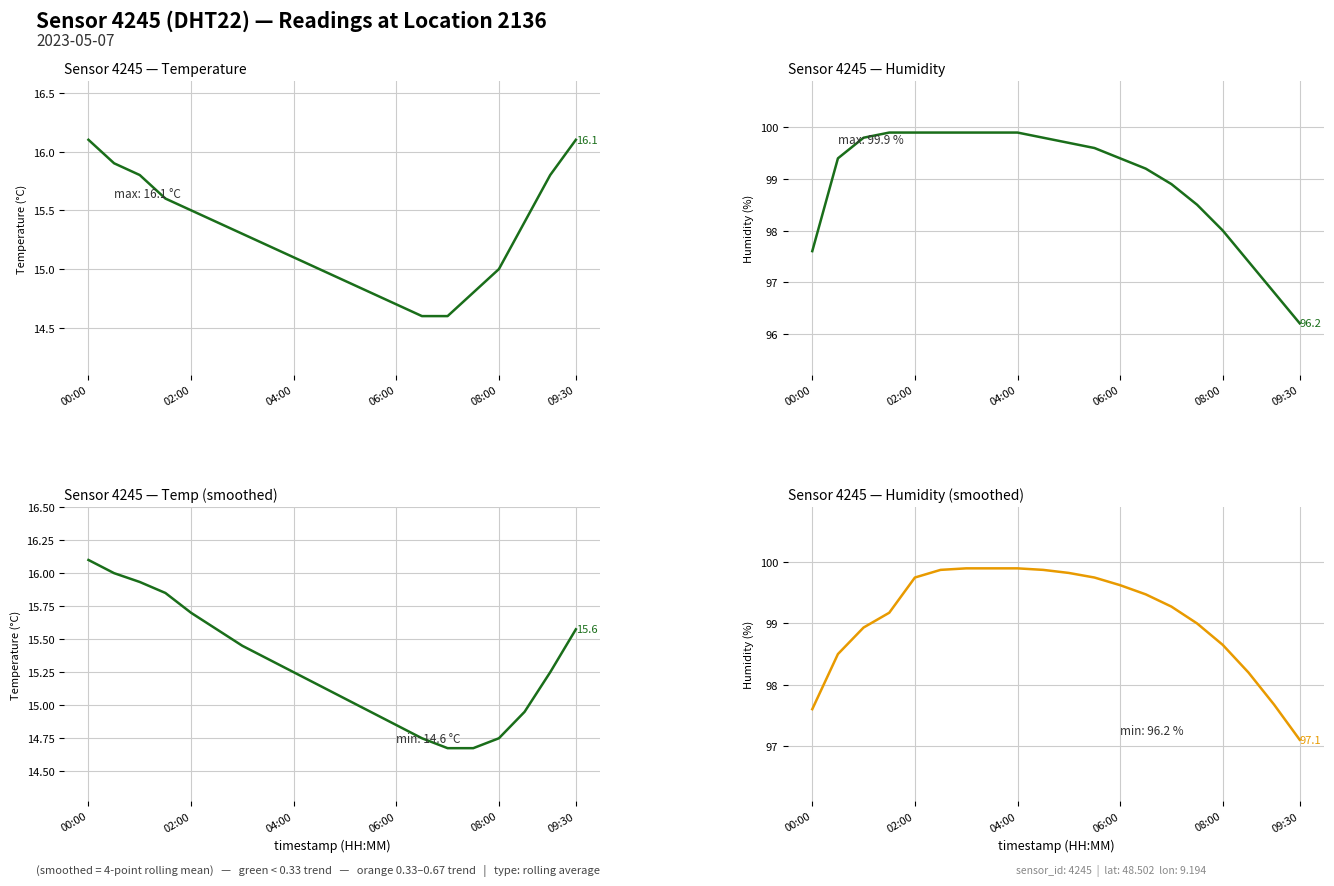

True or false: temperature (smoothed) and humidity (smoothed) cross at least once.

False